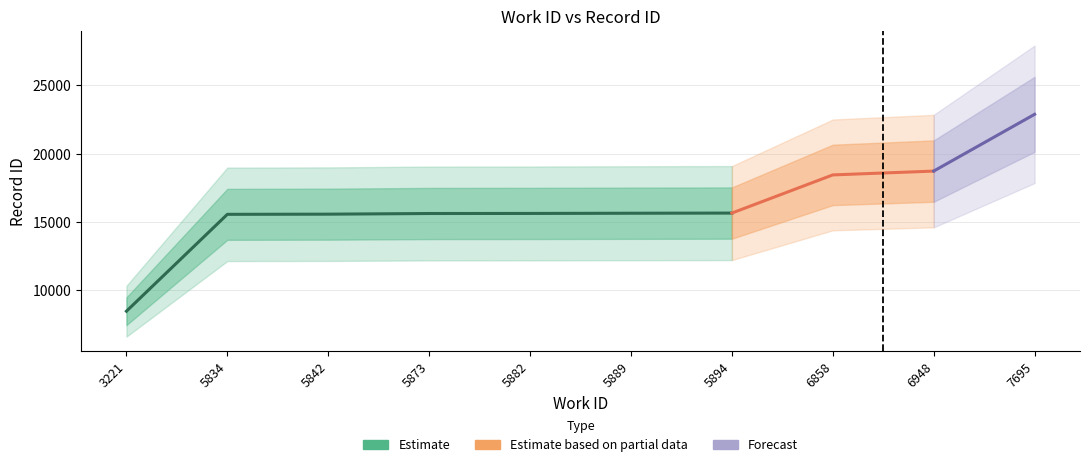

Reading left to right, list all the values displayed in this chart.

8463	15559	15571	15619	15624	15639	15651	18446	18726	22884